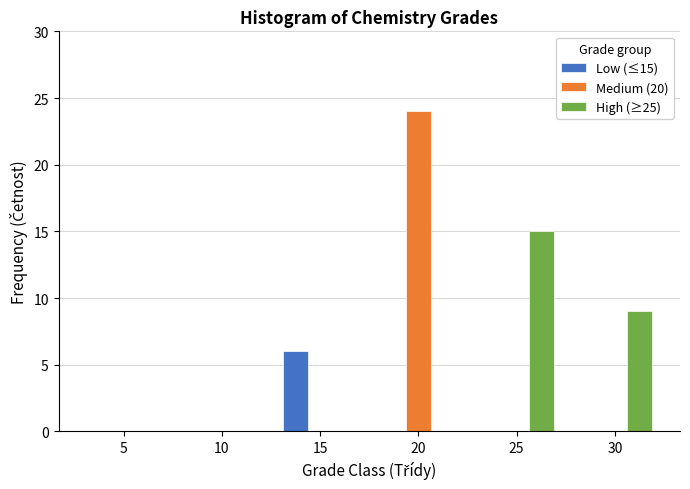

Between 5 and 25, which series saw the biggest shift?

High (≥25)